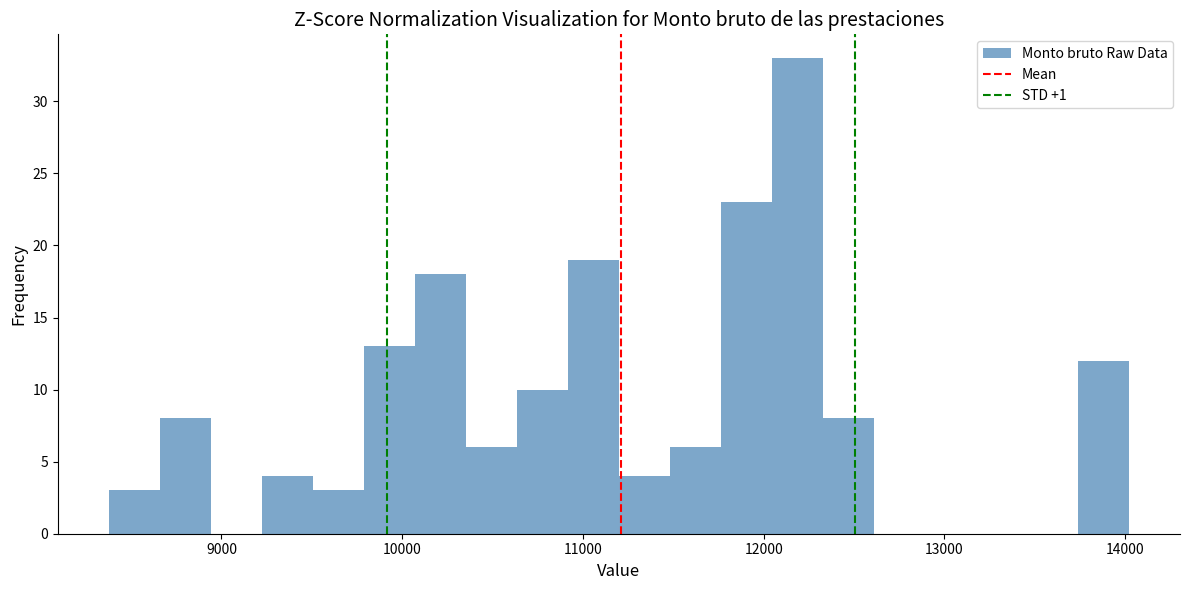

Around what value on the x-axis is the tallest bar? Give the approximate position of its centre, as read against the axis.

12200